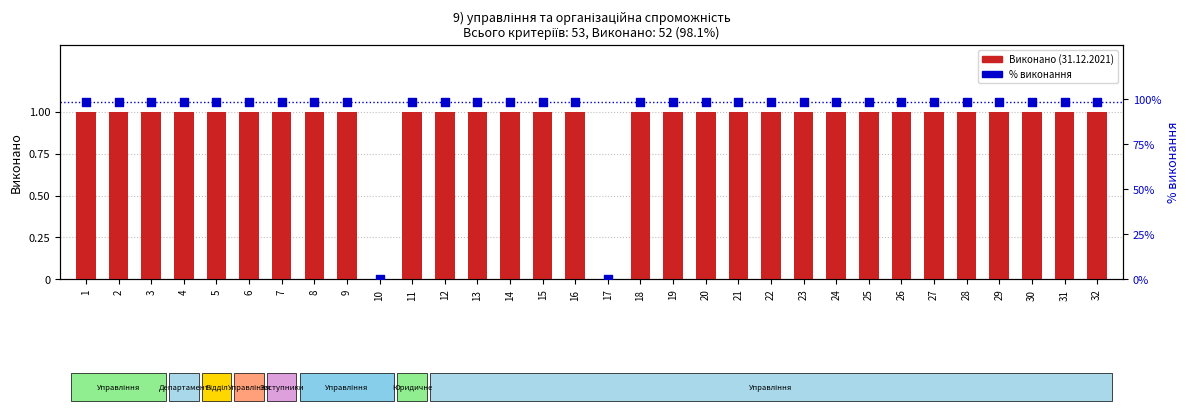

Which series contains the highest Y value?

% виконання